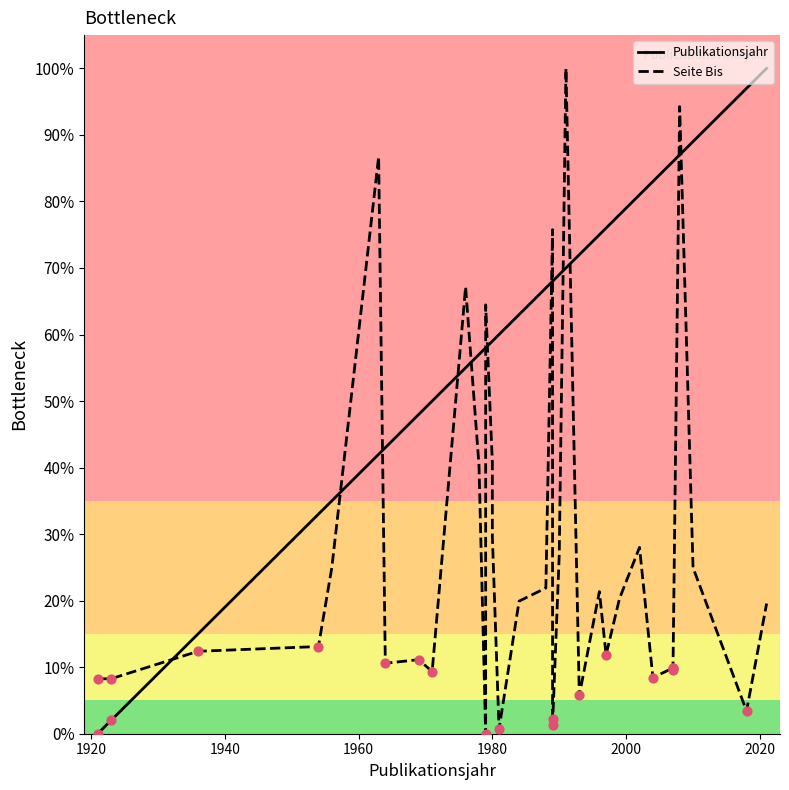

At how many categories does at least one series exceed 90?

4